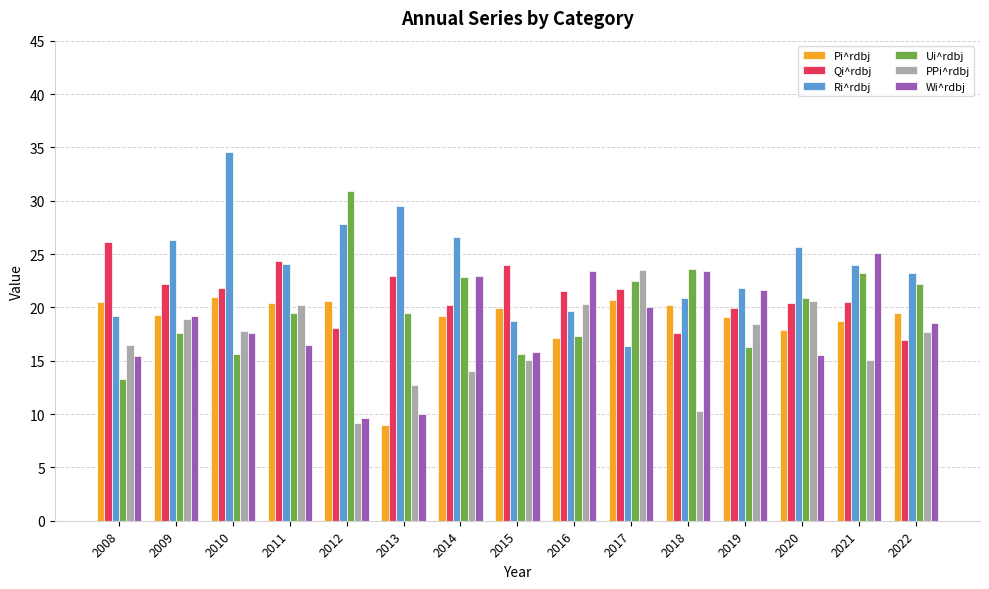

What is the difference between the maximum and second lowest values in the Qi^rdbj series?

8.5